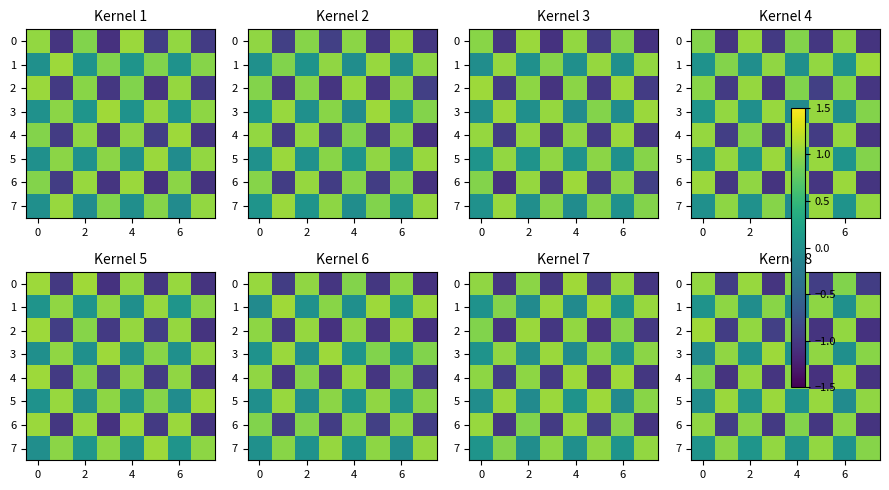

At which category is the sum across all series the highest?

2